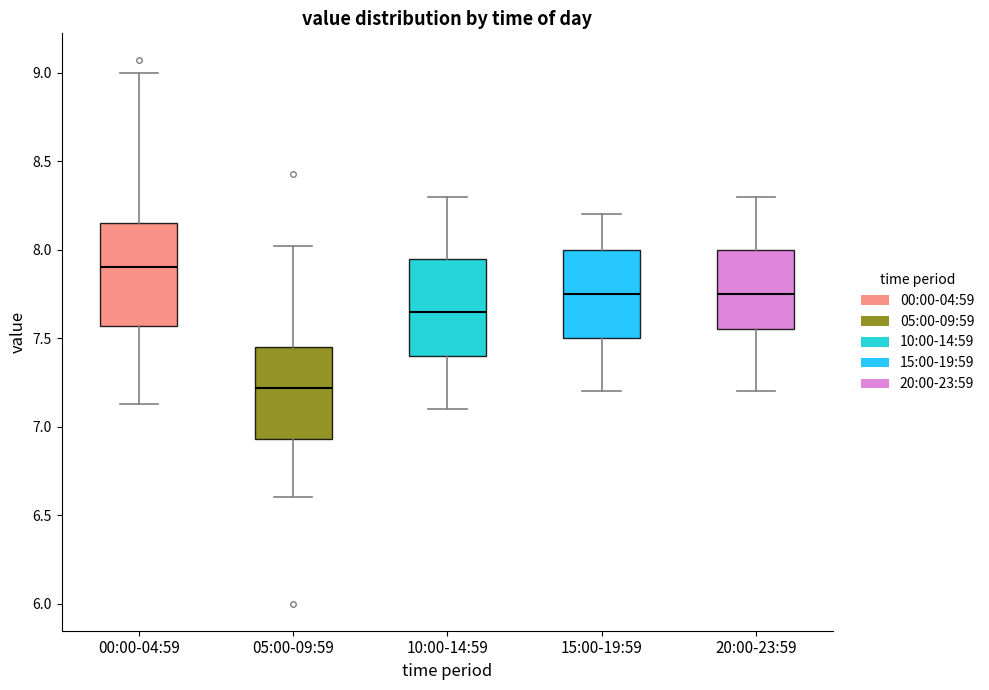

Reading left to right, transcribe this box plot: for each box, give where its median line is, the range the box spans, and where its two whiskers end, as read against the y-axis. The values are not printed on the chart, so give them approximately, as read against the axis.

00:00-04:59: median 7.90, box 7.55 to 8.15, whiskers 7.15 to 9.00
05:00-09:59: median 7.20, box 6.95 to 7.45, whiskers 6.60 to 8.00
10:00-14:59: median 7.65, box 7.40 to 7.95, whiskers 7.10 to 8.30
15:00-19:59: median 7.75, box 7.50 to 8.00, whiskers 7.20 to 8.20
20:00-23:59: median 7.75, box 7.55 to 8.00, whiskers 7.20 to 8.30